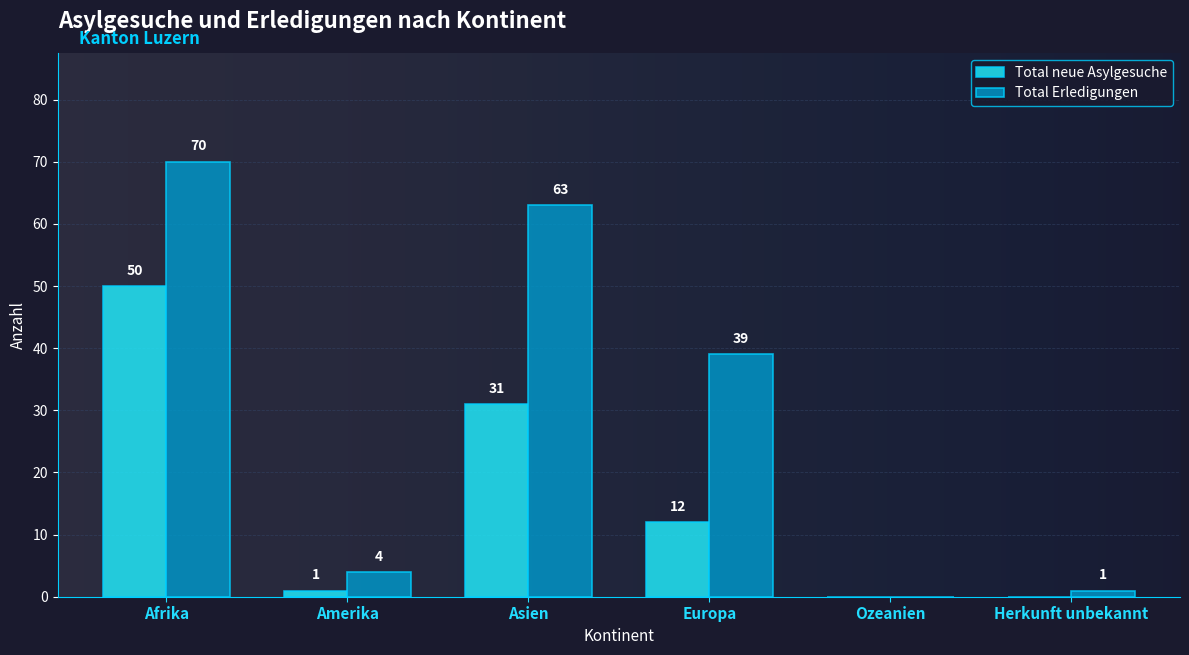

Which category has the highest value in the Total Erledigungen series?

Afrika